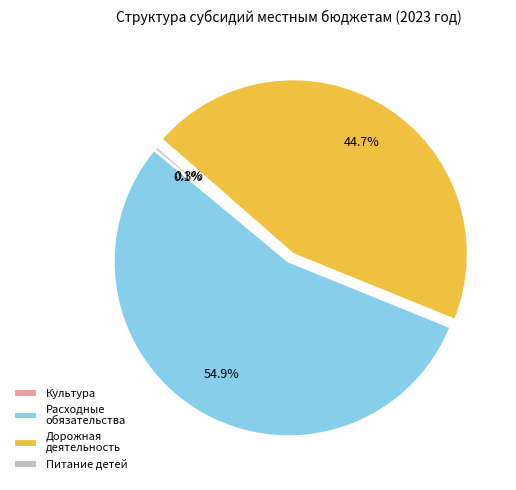

Which category has the biggest portion of the pie?

Расходные обязательства